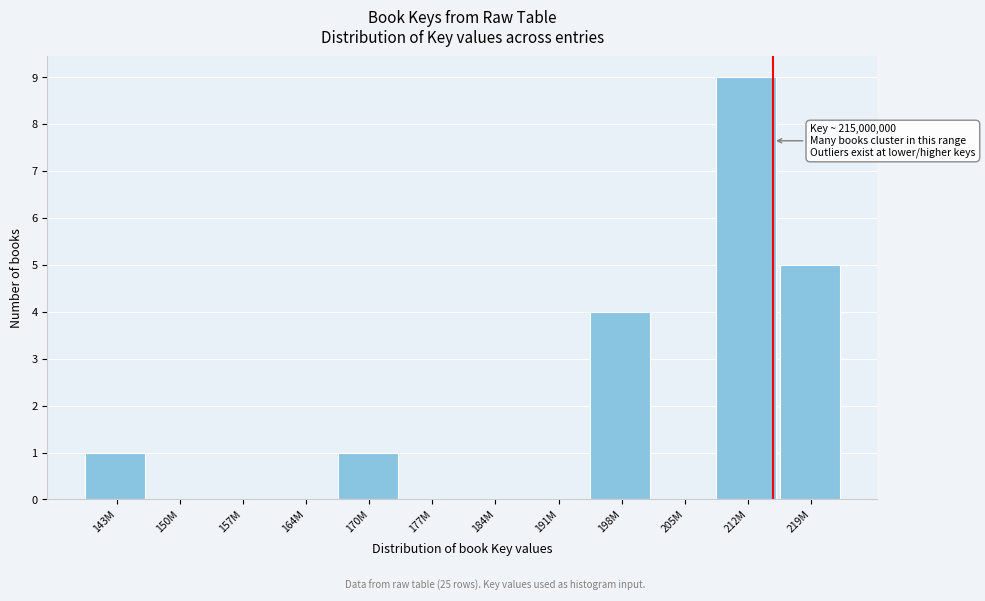

Reading left to right, transcribe all the data shown in this chart.

143M=1	150M=0	157M=0	164M=0	170M=1	177M=0	184M=0	191M=0	198M=4	205M=0	212M=9	219M=5